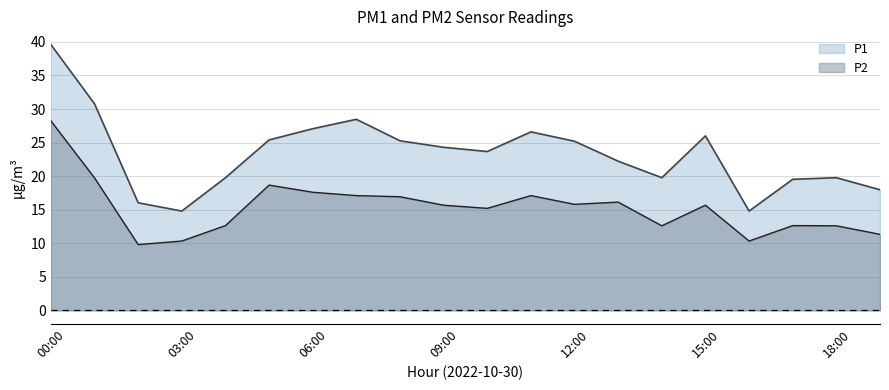

Reading left to right, extract all data points from this chart.

P1: 00:00=39.6	01:00=30.8	02:00=16.0	03:00=14.8	04:00=19.8	05:00=25.4	06:00=27.1	07:00=28.5	08:00=25.3	09:00=24.3	10:00=23.7	11:00=26.6	12:00=25.2	13:00=22.2	14:00=19.8	15:00=26.0	16:00=14.8	17:00=19.5	18:00=19.8	19:00=18.0
P2: 00:00=28.2	01:00=19.7	02:00=9.8	03:00=10.3	04:00=12.6	05:00=18.7	06:00=17.6	07:00=17.1	08:00=16.9	09:00=15.7	10:00=15.2	11:00=17.1	12:00=15.8	13:00=16.1	14:00=12.6	15:00=15.7	16:00=10.3	17:00=12.6	18:00=12.6	19:00=11.3